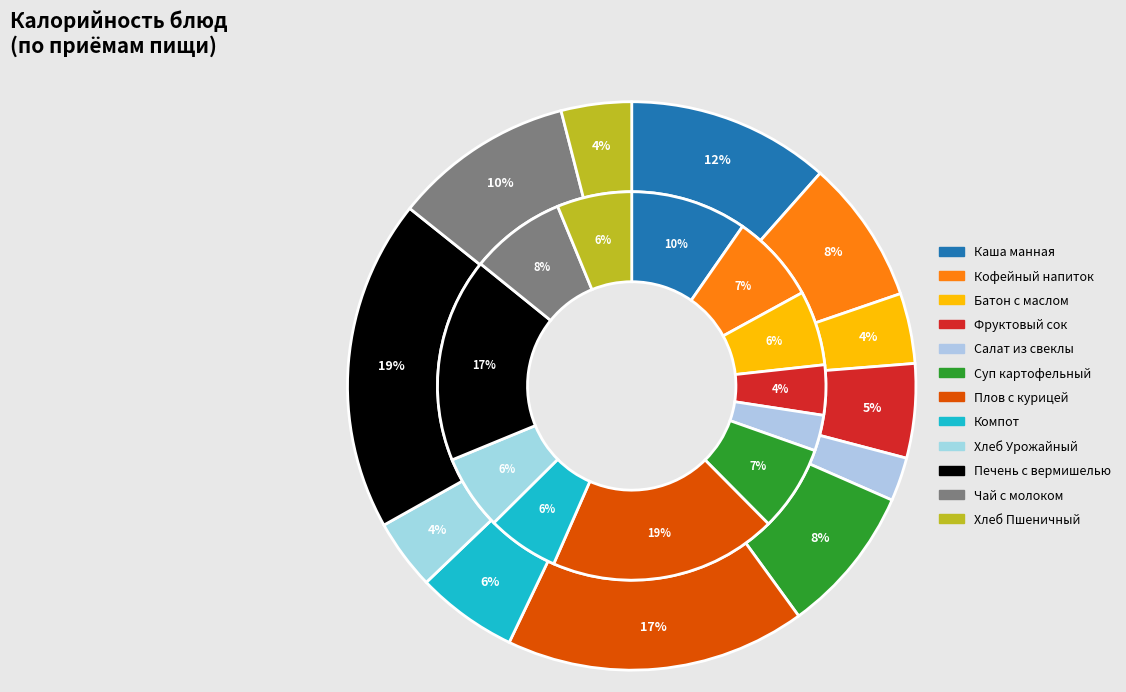

The Печень с вермишелью slice represents 19% of the pie. True or false?

True